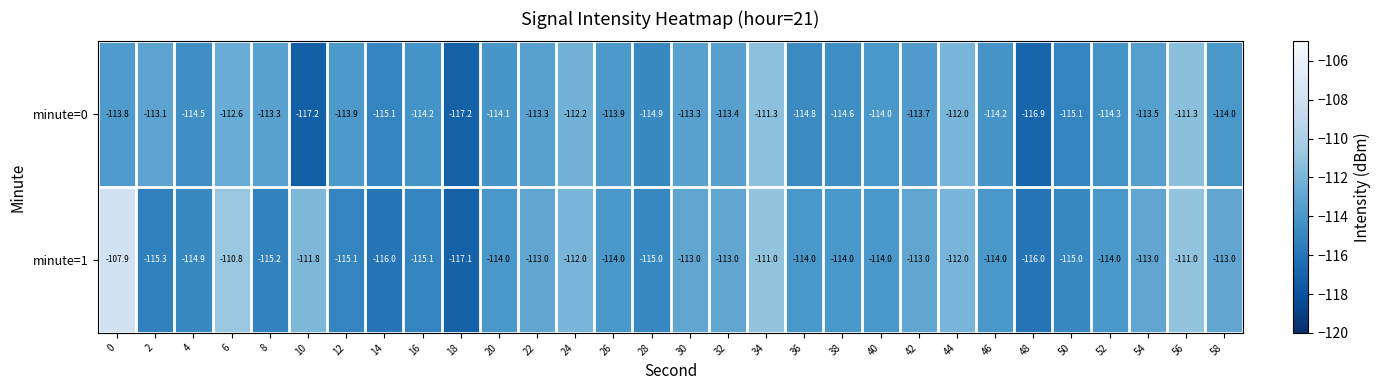

Is it true that minute=1 equals -116.0 at 14?

True